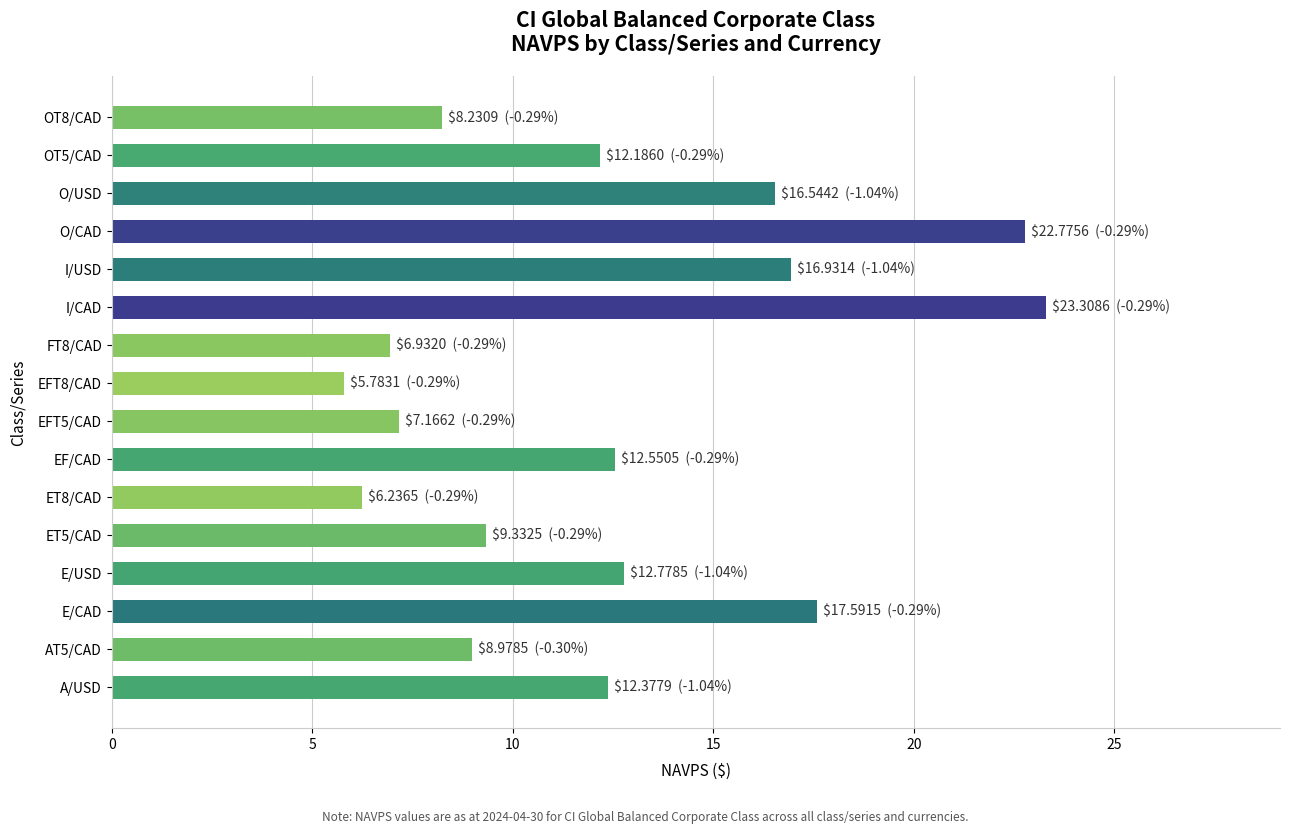

Approximately how many times larger is the value at O/USD compared to A/USD?

1.3